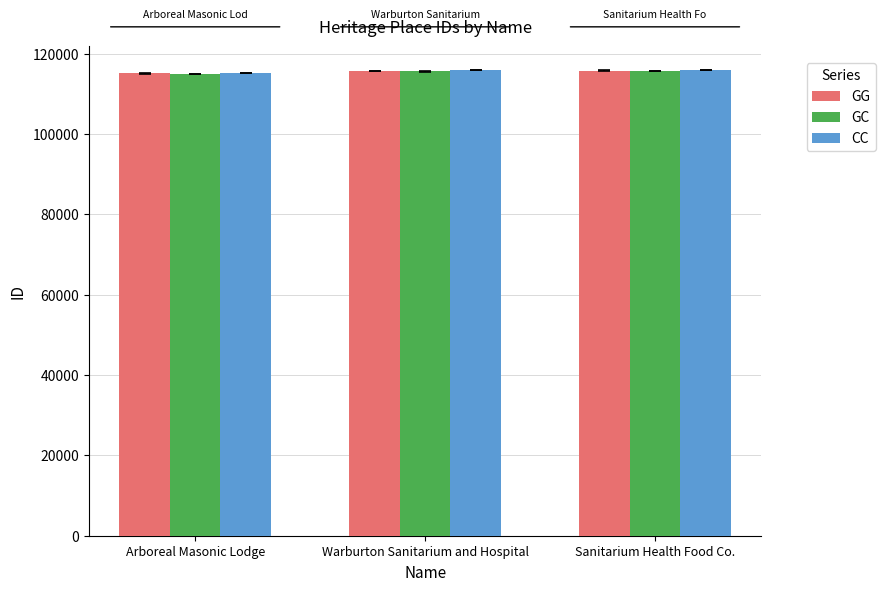

What is the label of the 3rd bar from the right?

Arboreal Masonic Lodge